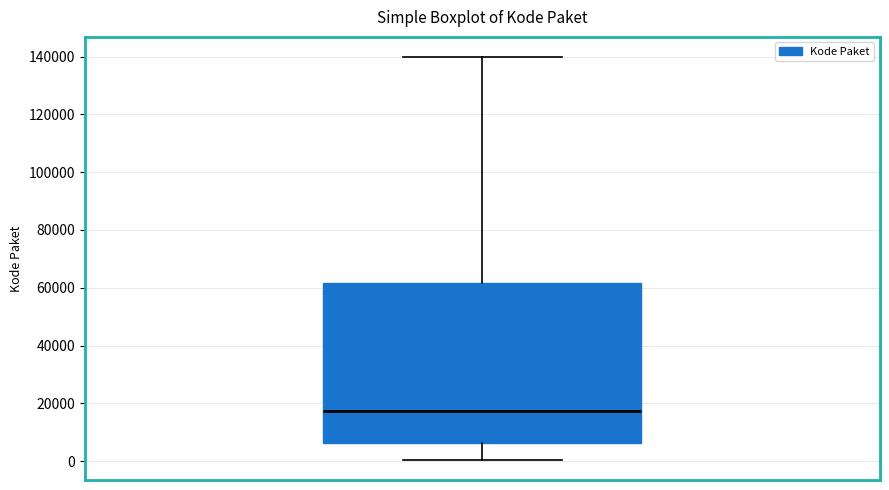

Transcribe this box plot: give where the median line is, the range the box spans, and where the two whiskers end, as read against the y-axis. The values are not printed on the chart, so give them approximately, as read against the axis.

median 18000, box 6000 to 62000, whiskers 0 to 140000